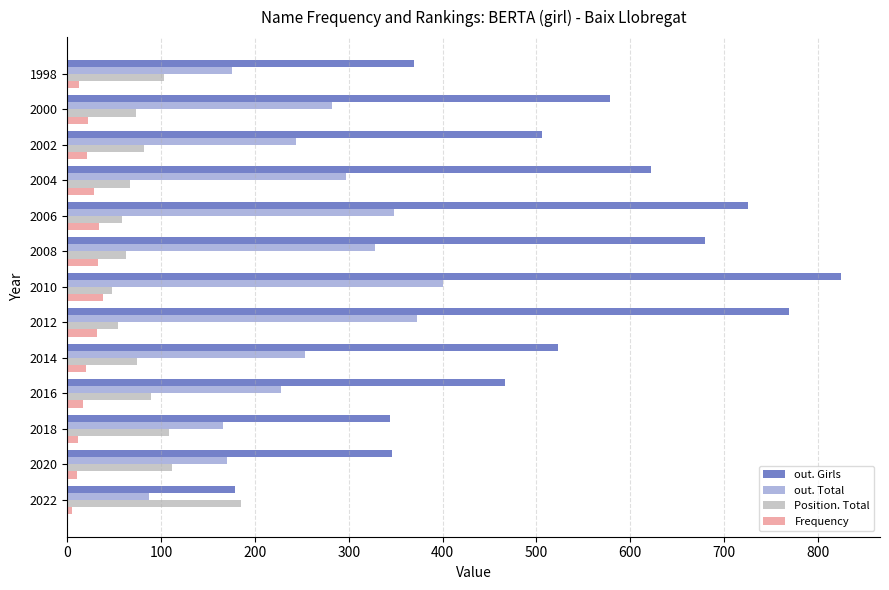

Which series has the widest spread of values?

out. Girls